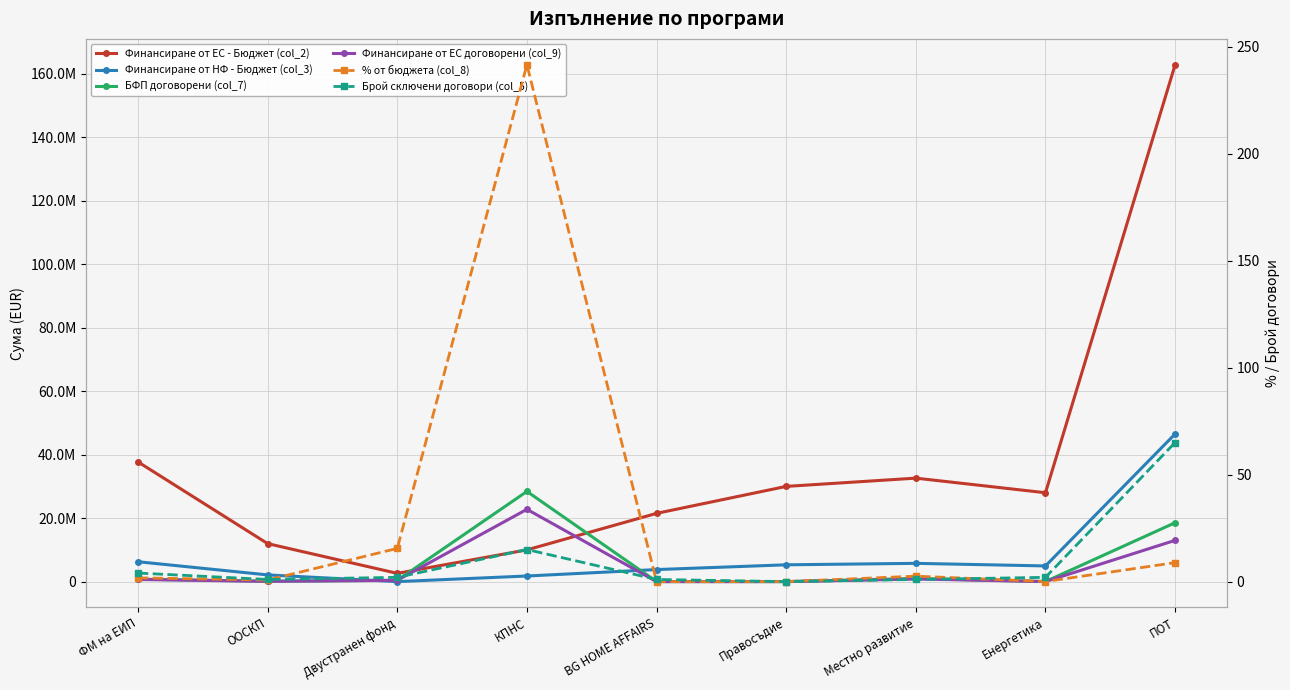

Between Правосъдие and Местно развитие, which series saw the biggest shift?

Финансиране от ЕС - Бюджет (col_2)